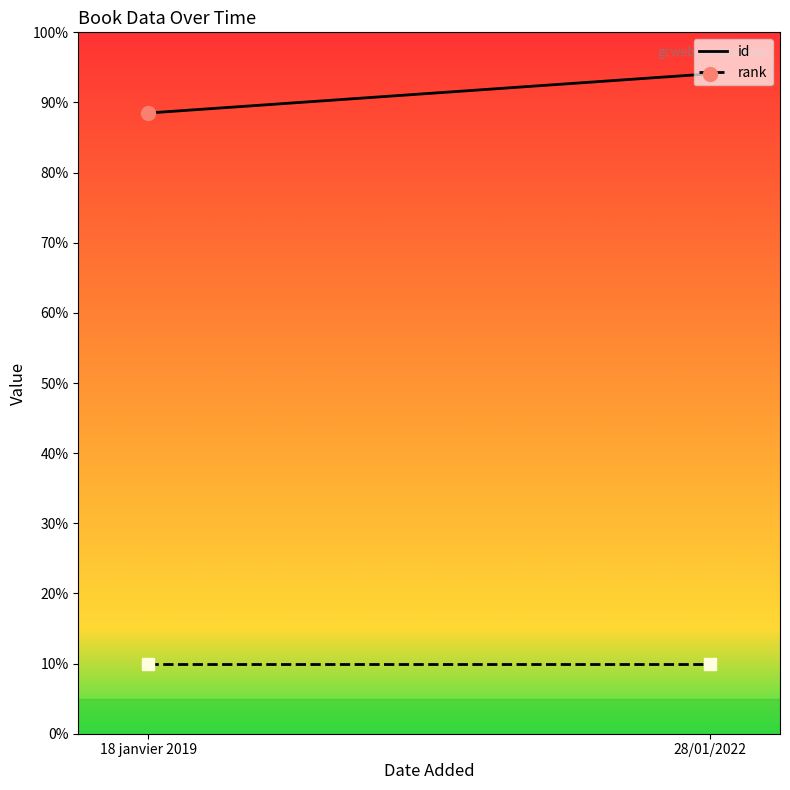

The value of id at 18 janvier 2019 is 0.9. True or false?

True